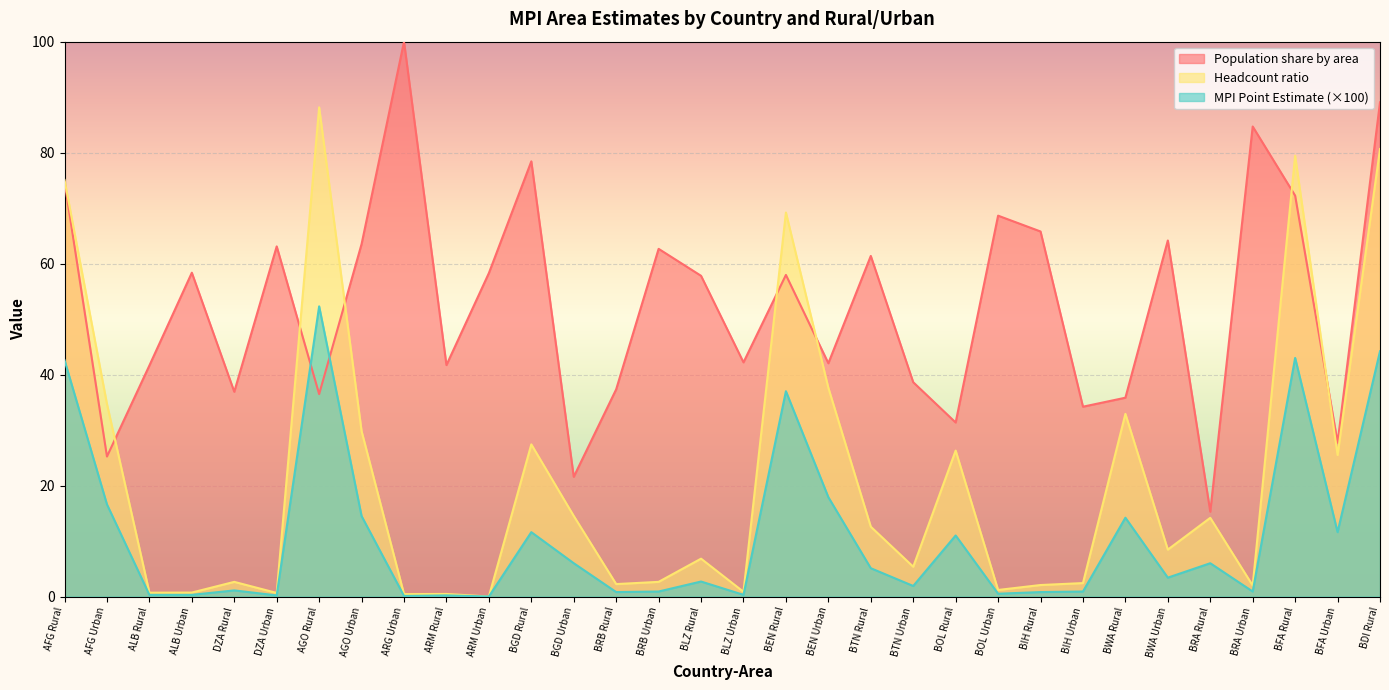

At which category is the sum across all series the highest?

BDI Rural